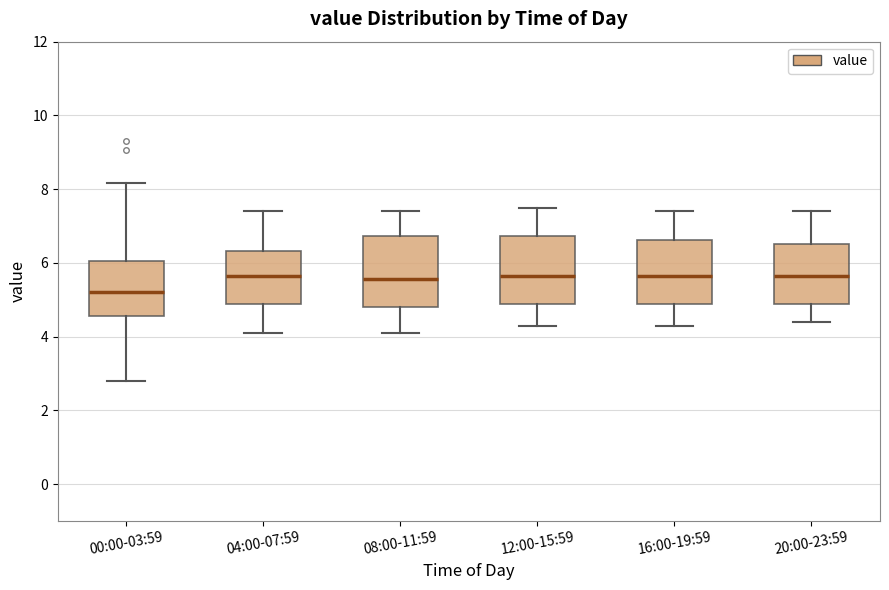

Where is the lower edge of the box for 20:00-23:59 on the y-axis? The values are not printed on the chart, so give them approximately, as read against the axis.

4.8